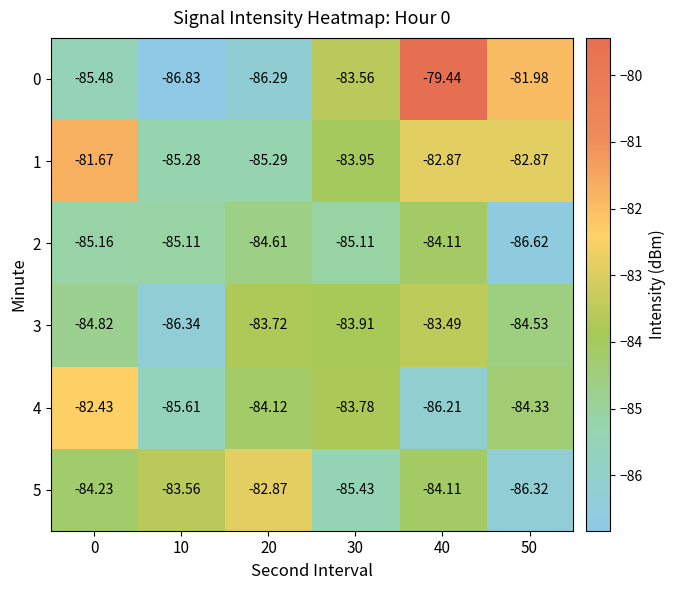

Rank the series at 0 from lowest to highest value.

0, 2, 3, 5, 4, 1